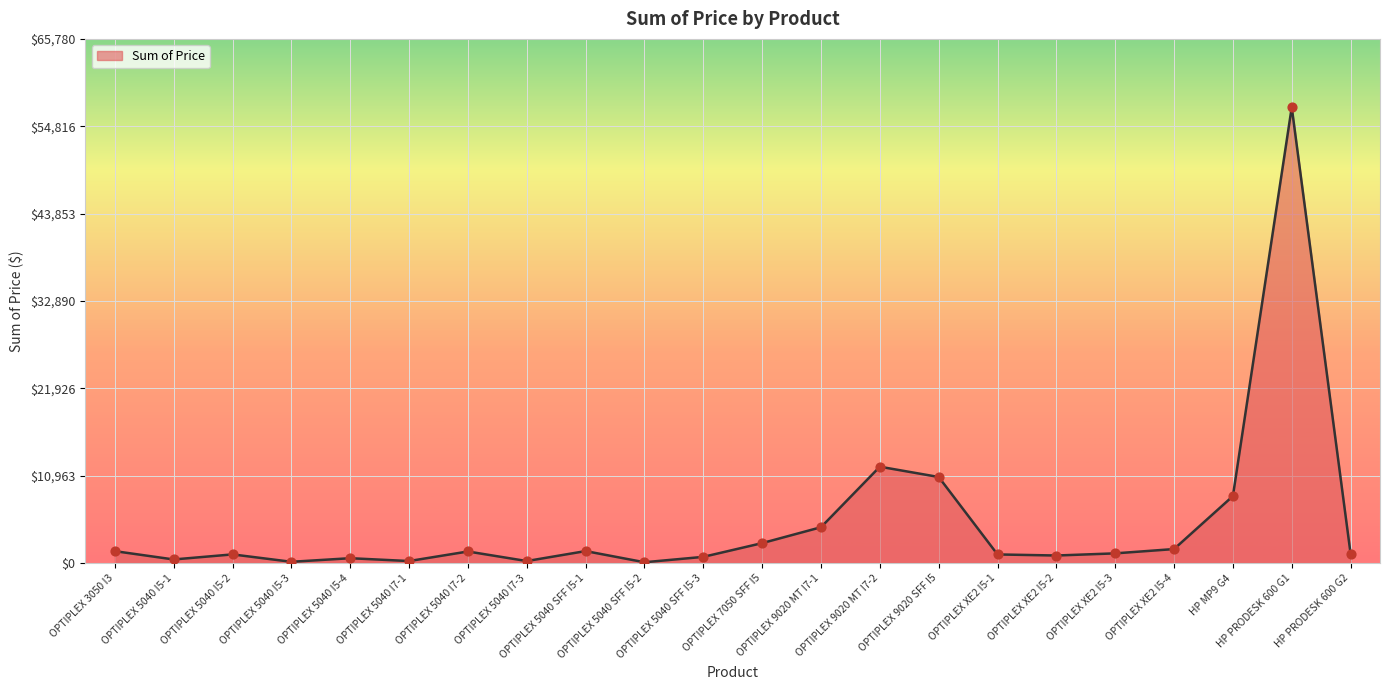

What is the change in value from OPTIPLEX 9020 MT I7-1 to OPTIPLEX XE2 I5-4?

-2740.0